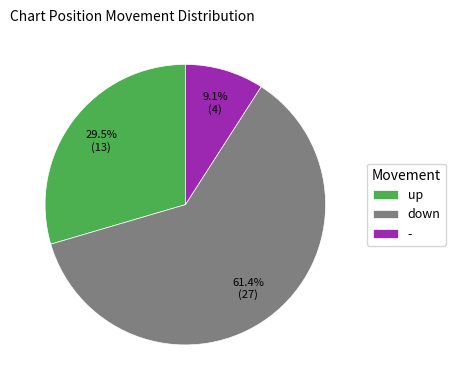

What is the majority slice?

down